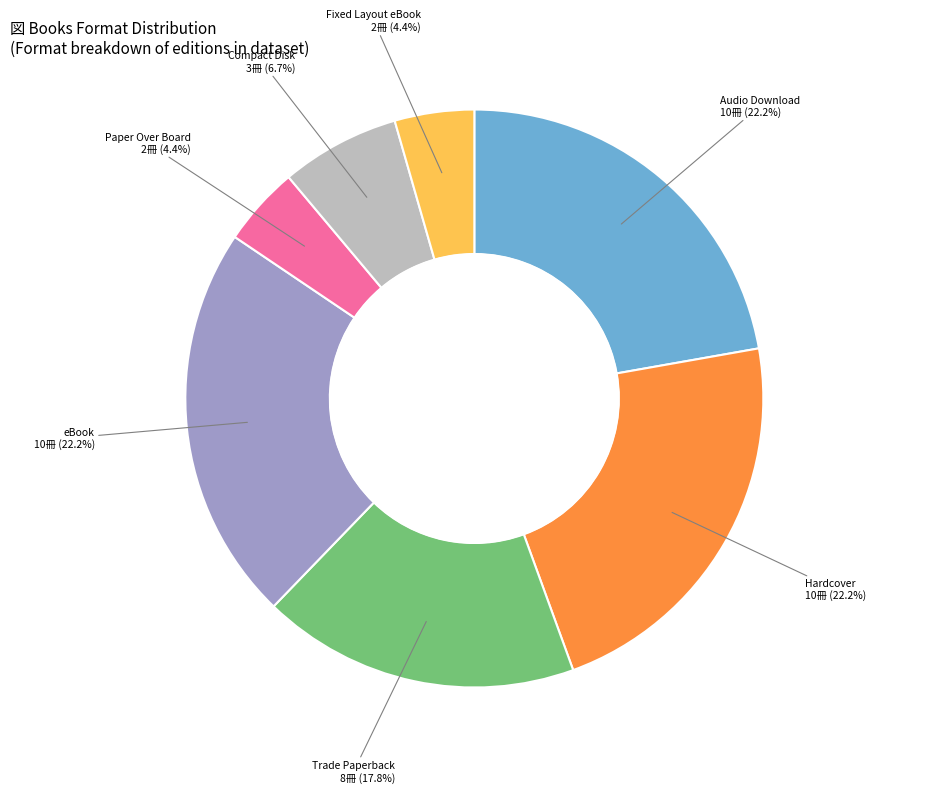

Is the sum of Audio Download and Trade Paperback greater than half?

No